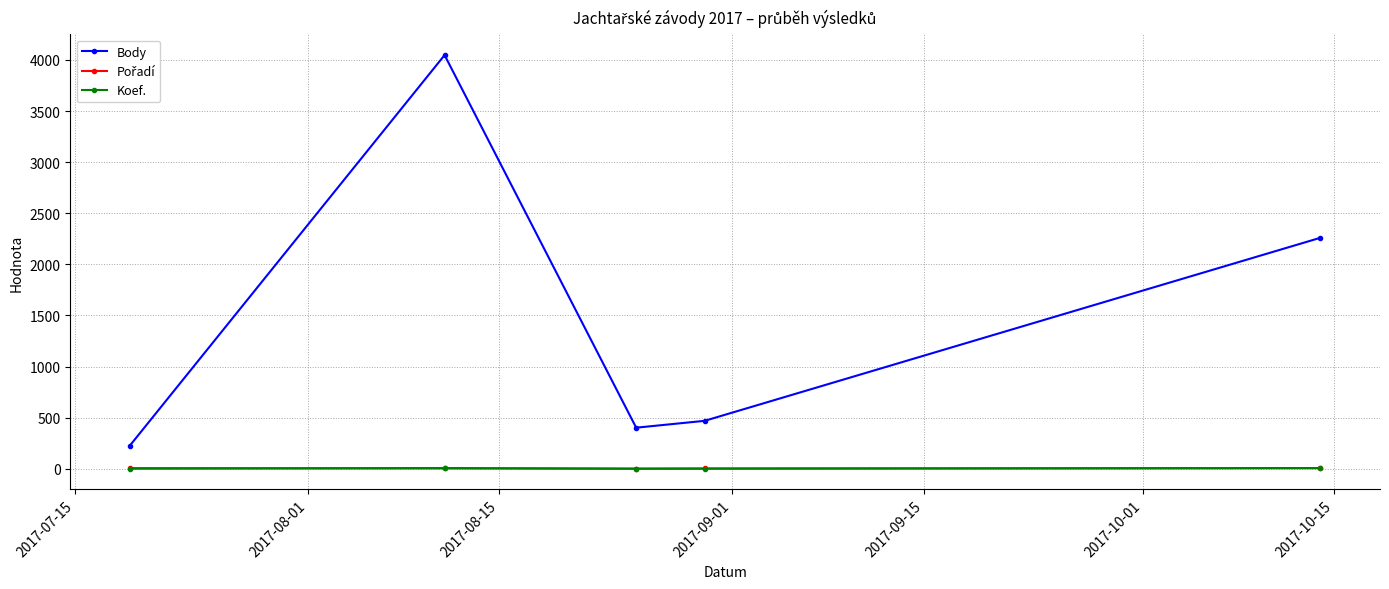

True or false: Koef. and Body cross at least once.

False